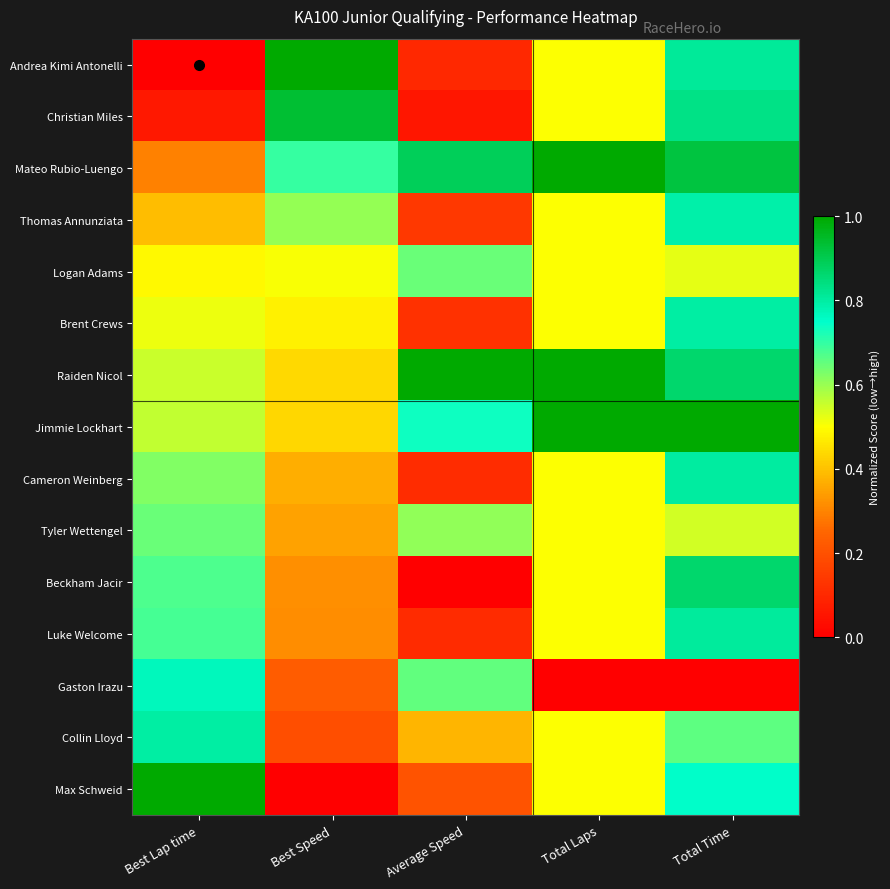

Which series has the largest range (max minus min)?

Andrea Kimi Antonelli